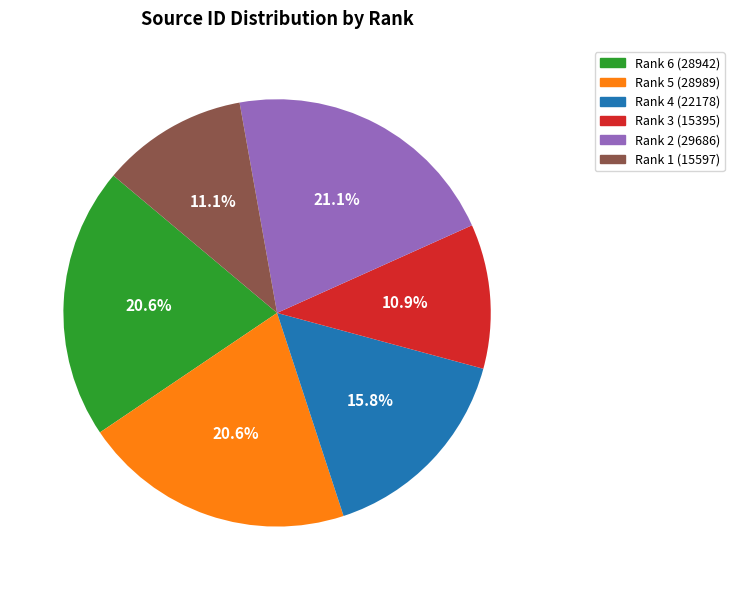

How many slices are in this pie chart?

6